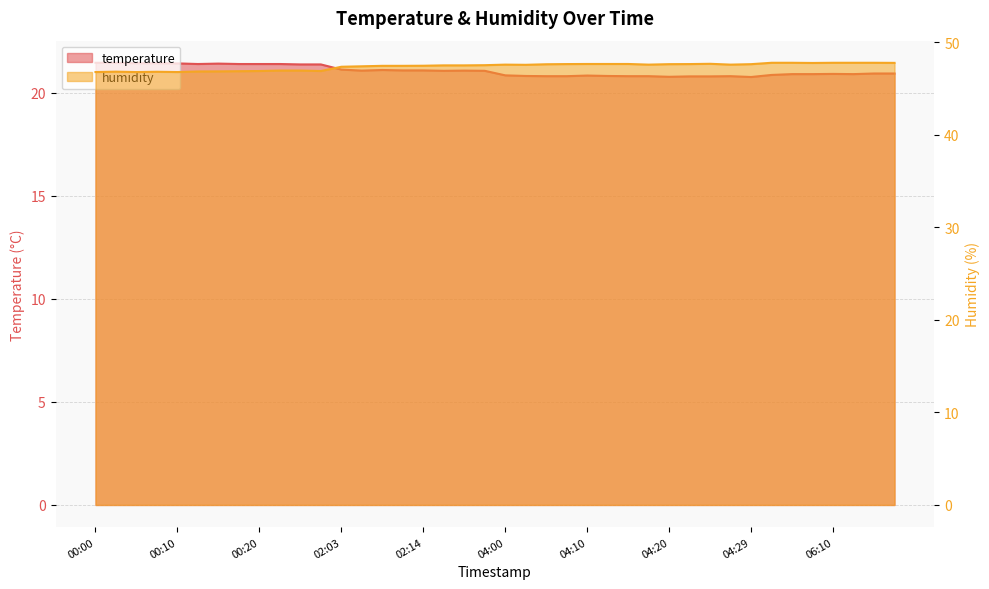

True or false: humidity and temperature cross at least once.

False